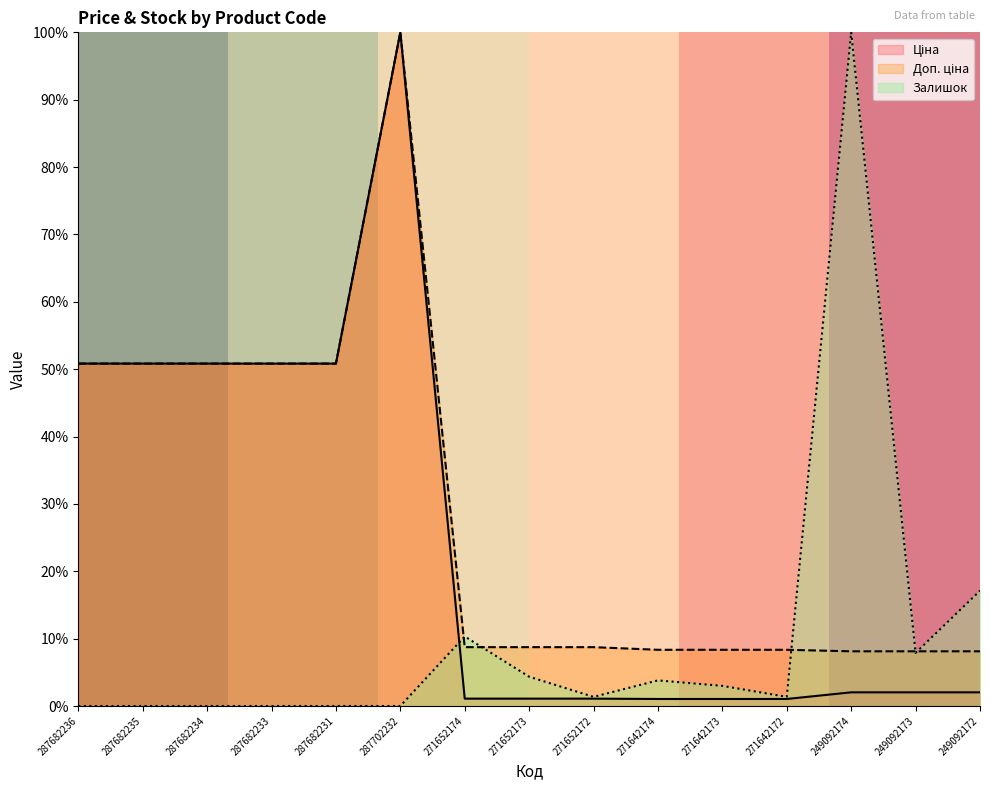

Is it true that Залишок equals 0.0 at 287682231?

True